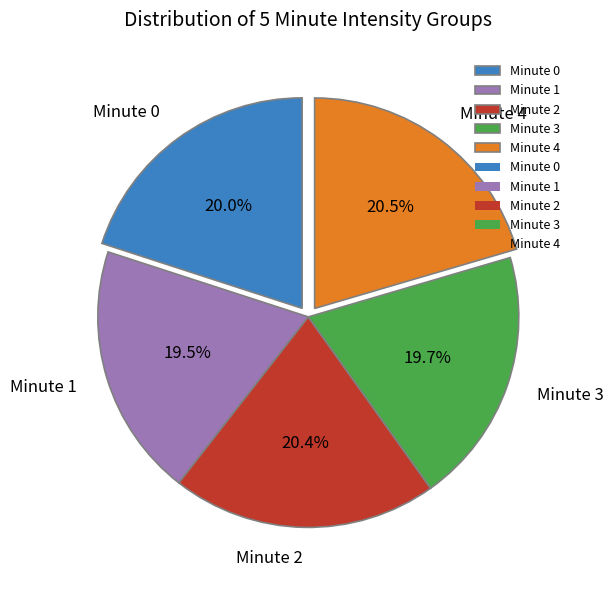

How many slices are in this pie chart?

5